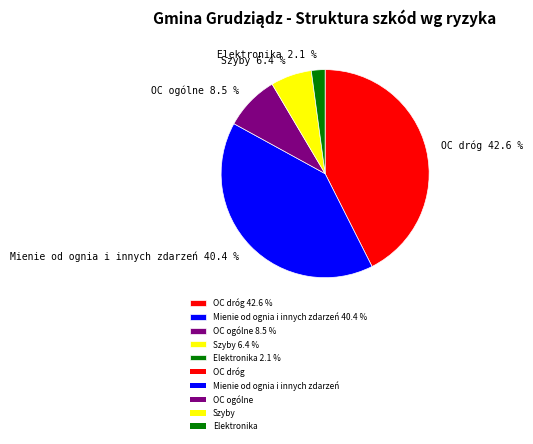

Does OC dróg represent more than half of the total?

No